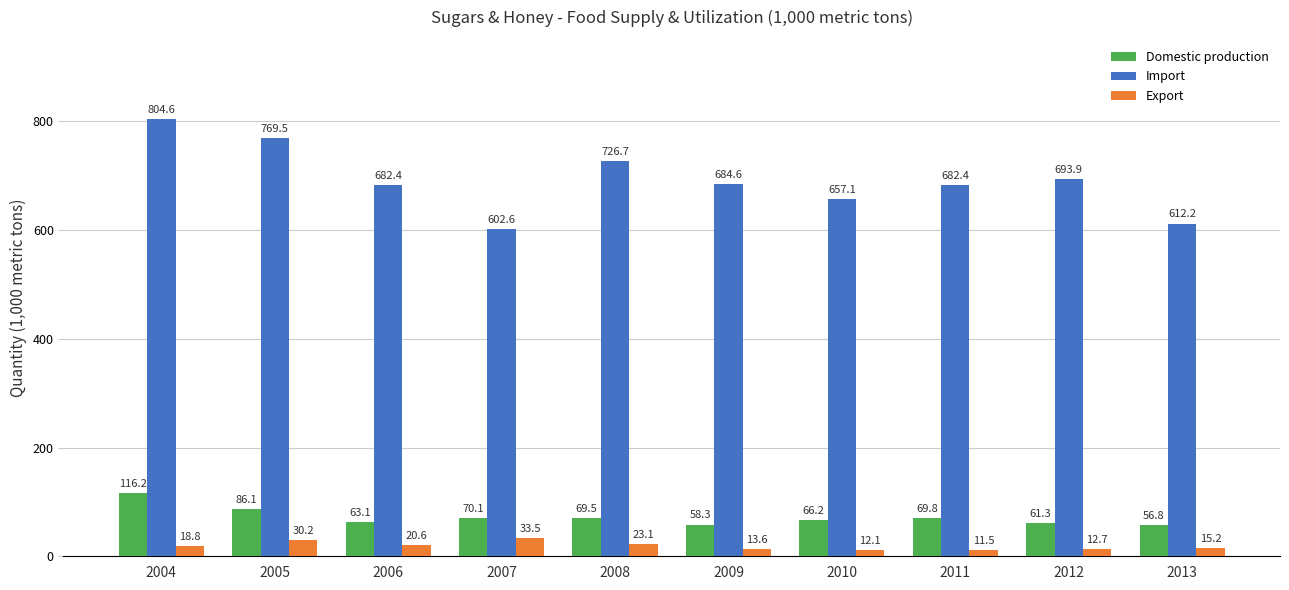

Is it true that Import equals 239.1 at 2006?

False